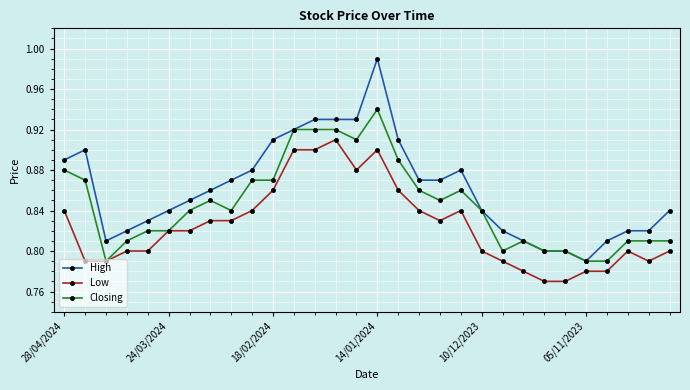

How many series are shown in this chart?

3